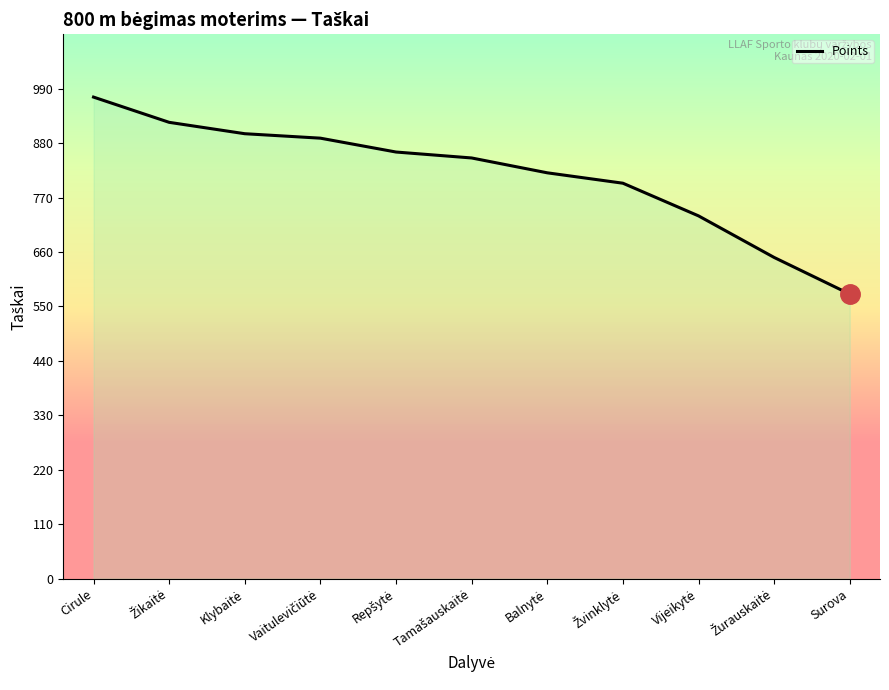

How many lines are shown in the chart?

1